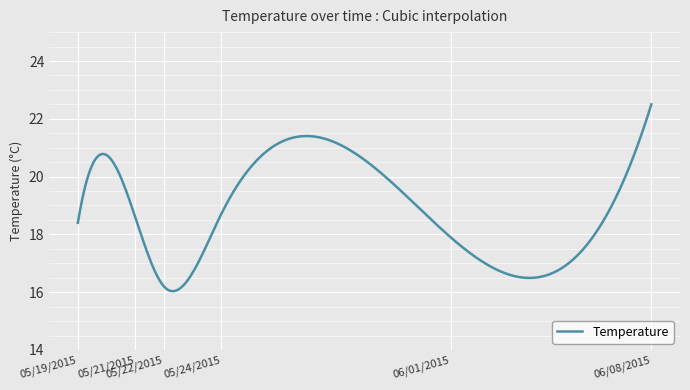

What is the difference between the second highest and second lowest values?

6.3